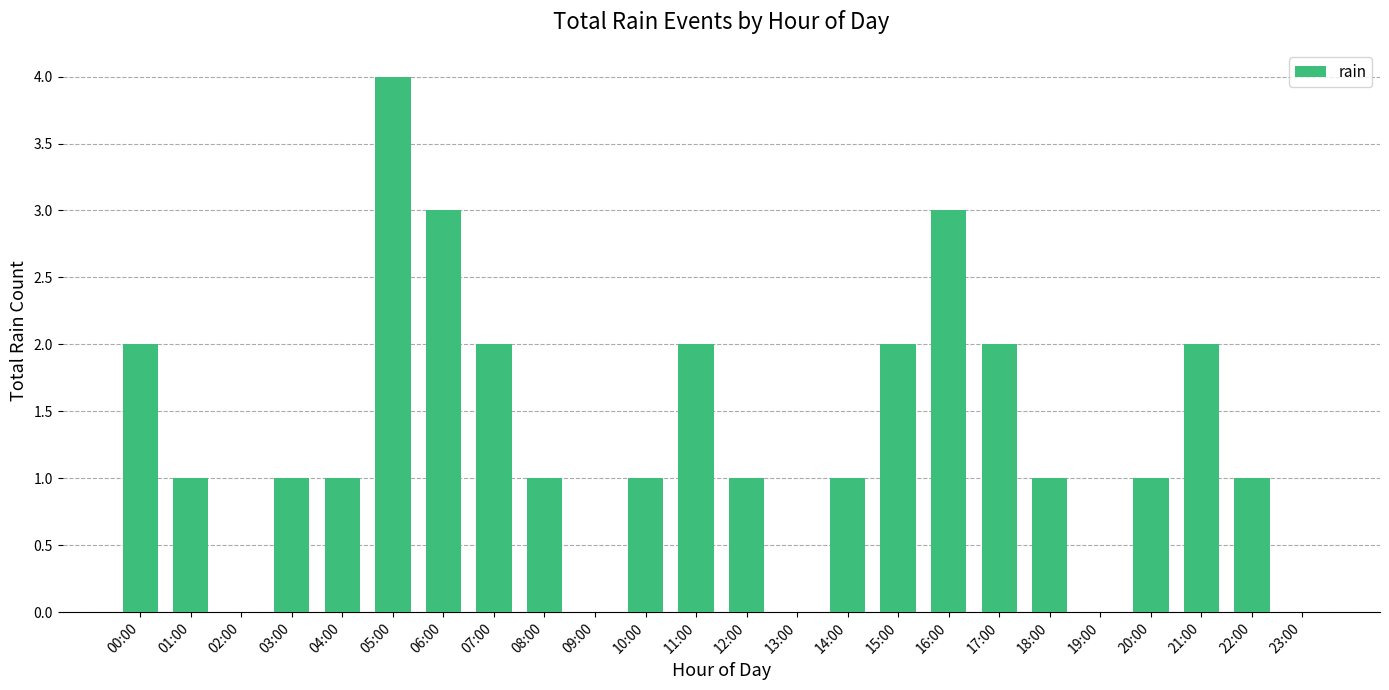

Which label corresponds to the largest value in the chart?

05:00